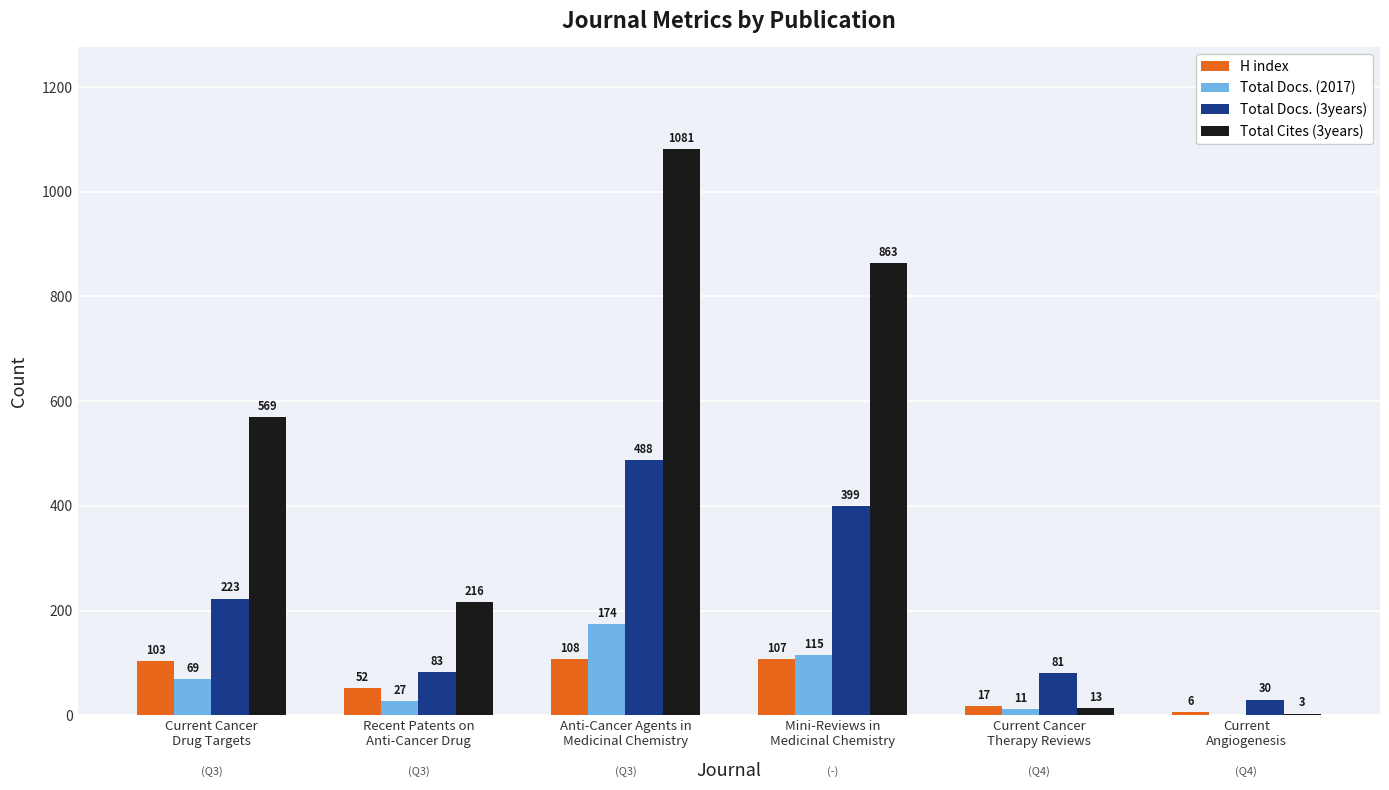

Which series has the largest total across all categories?

Total Cites (3years)